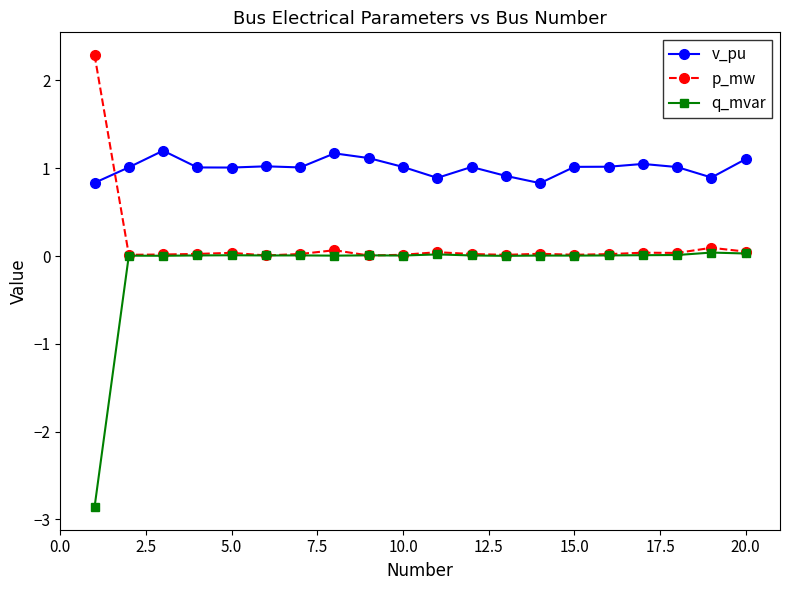

True or false: q_mvar and v_pu intersect in this chart.

False